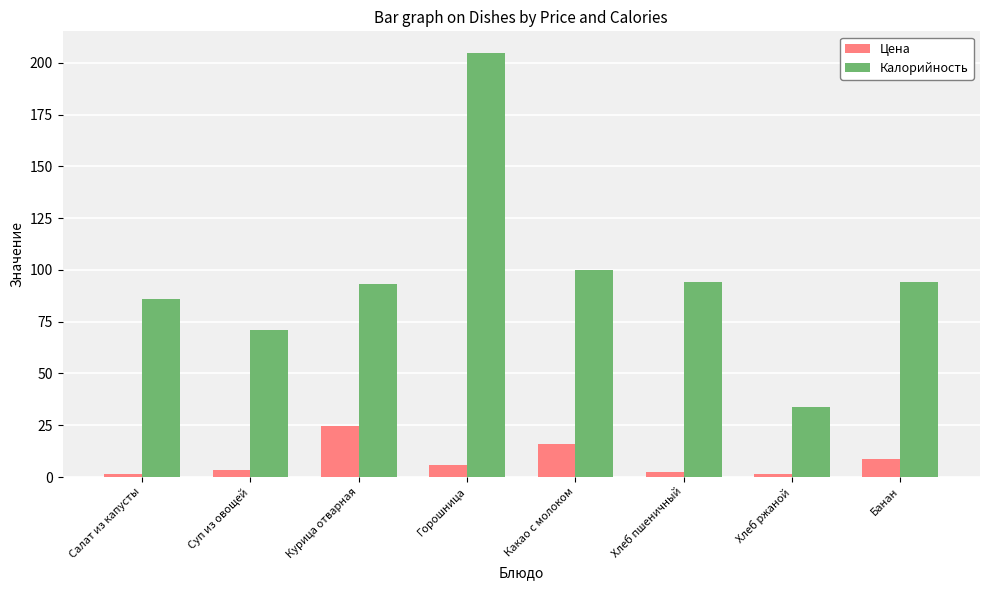

What is the sum of all Калорийность values?

776.8